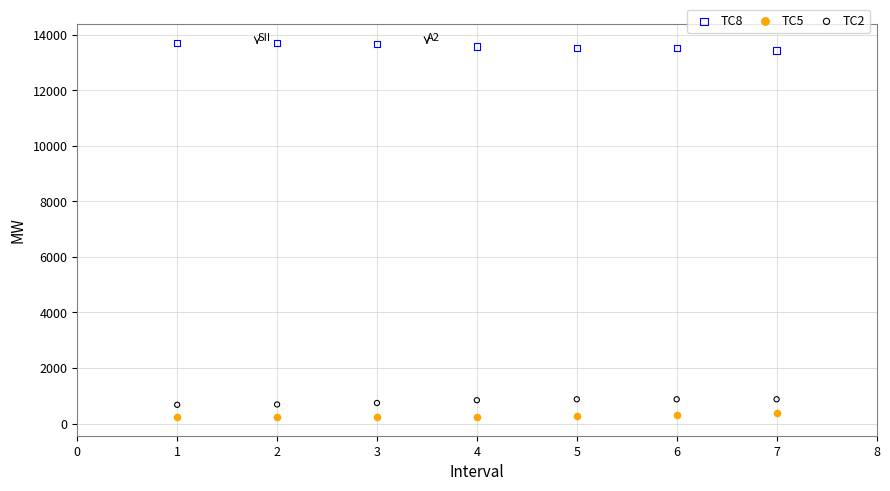

What are all the series names shown in the legend?

TC8, TC5, TC2